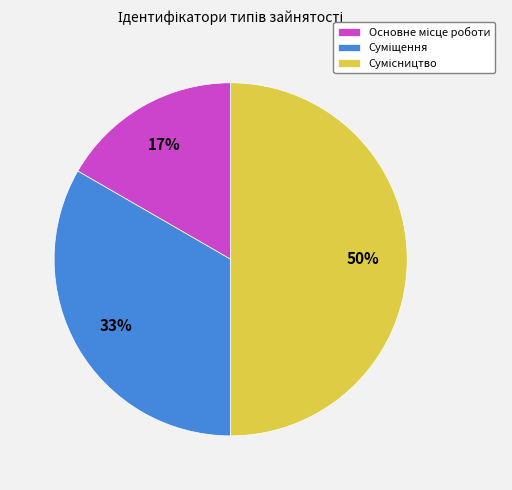

To the nearest percent, what is the average slice percentage?

33%